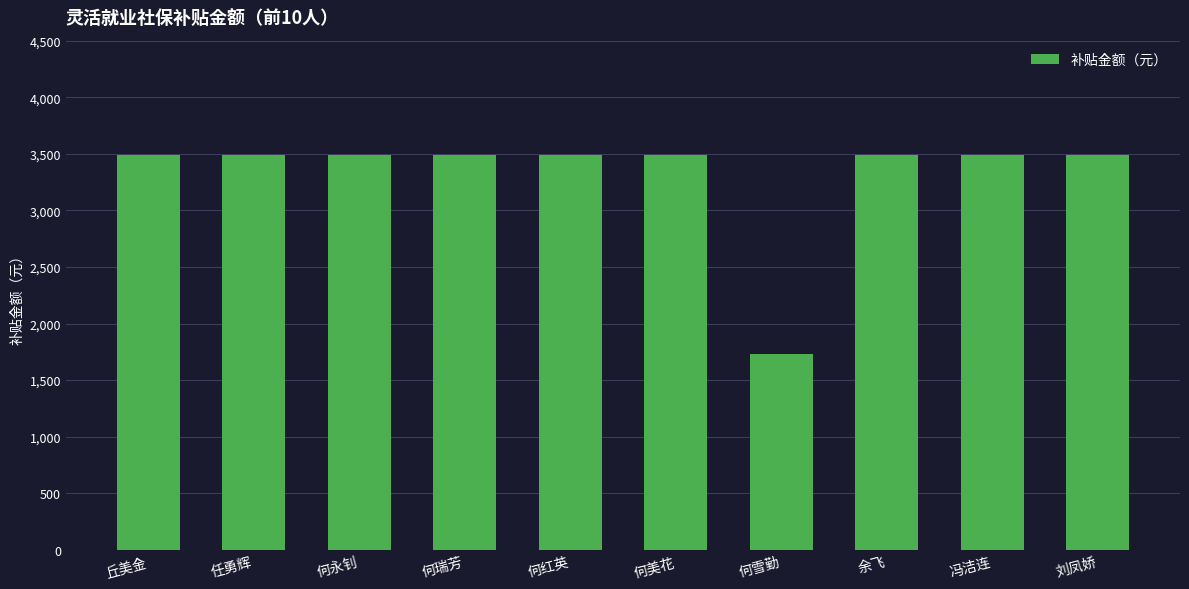

What is the approximate value at 丘美金?

3486.2